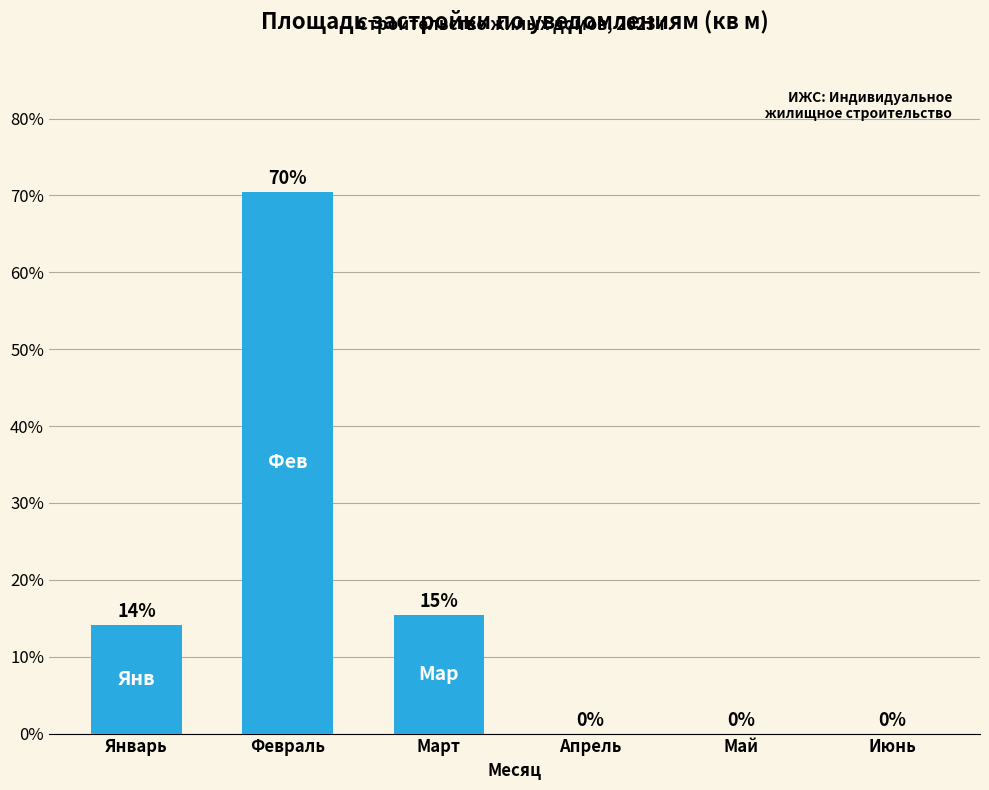

At which category does the chart reach its peak across all series?

Февраль